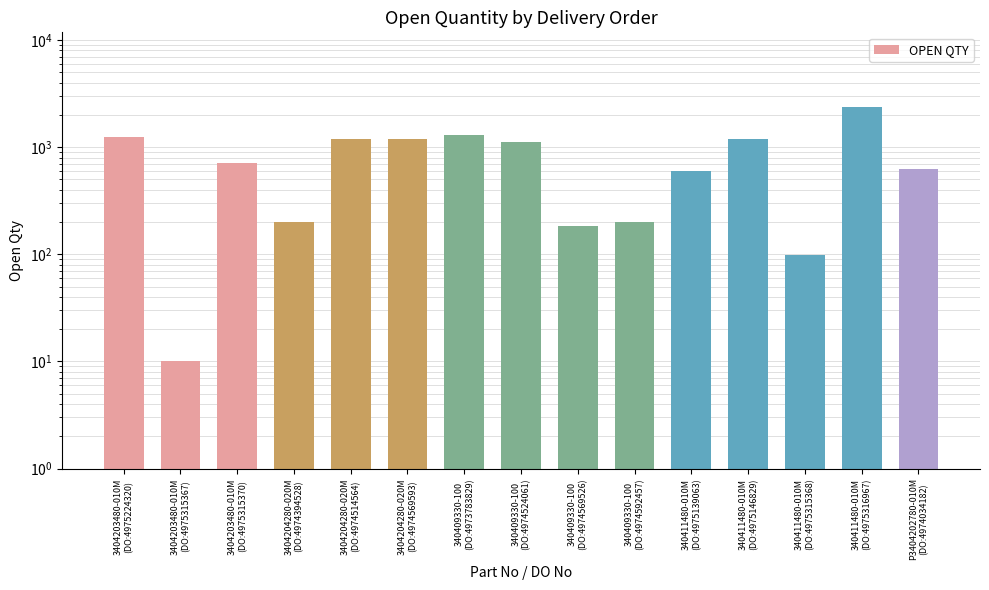

What position from the right is 340409330-100
(DO:4974524061)?

8